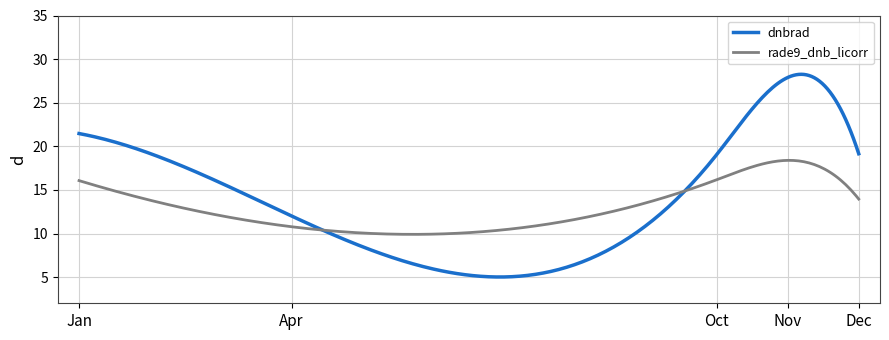

Which series has the largest range (max minus min)?

dnbrad